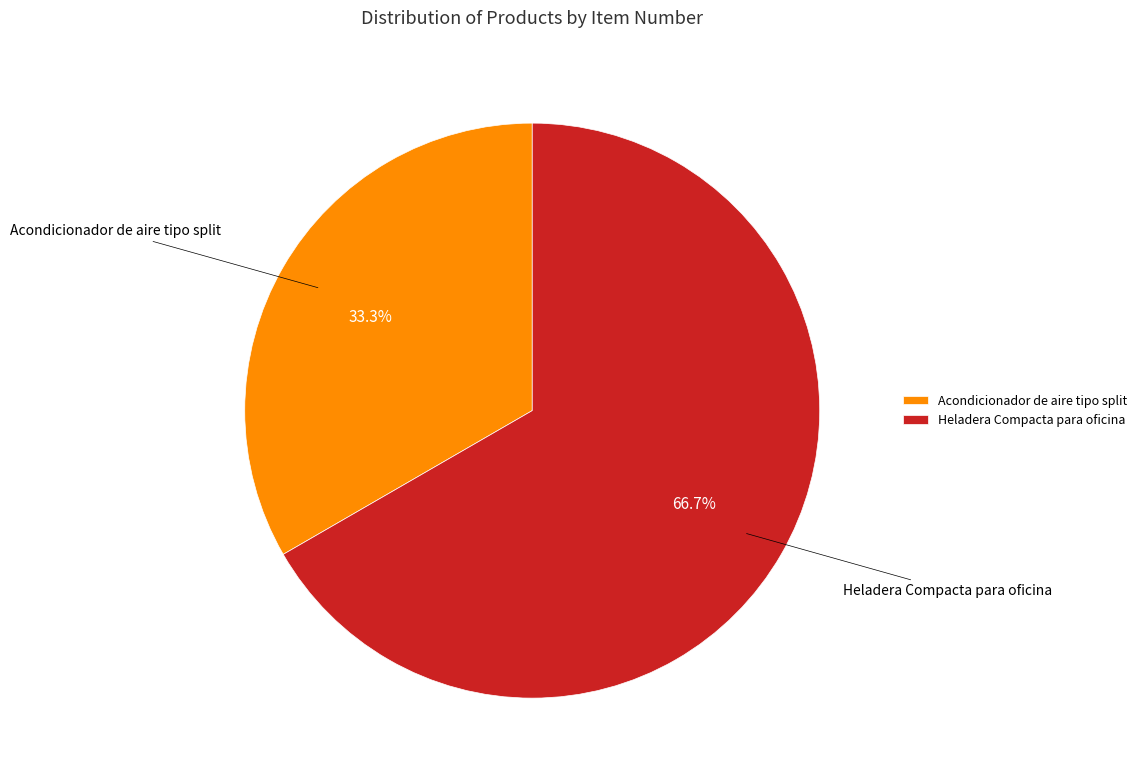

What is the smallest slice in the pie chart?

Acondicionador de aire tipo split